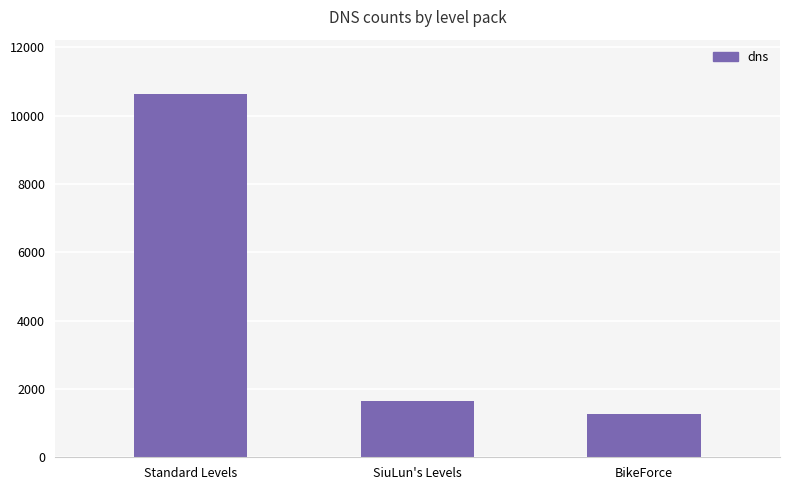

What is the label of the 1st bar from the left?

Standard Levels